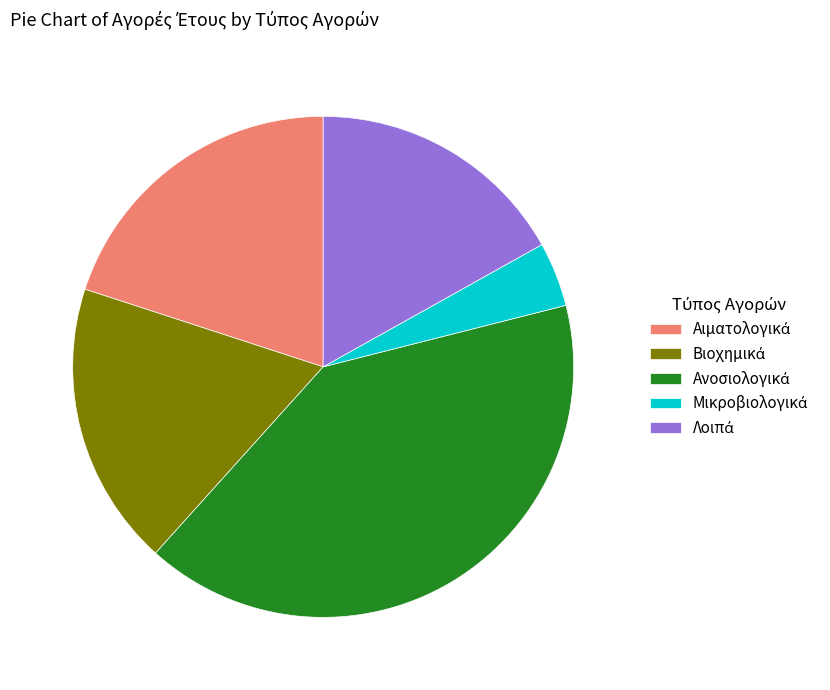

Is there any slice that represents more than half of the pie?

No